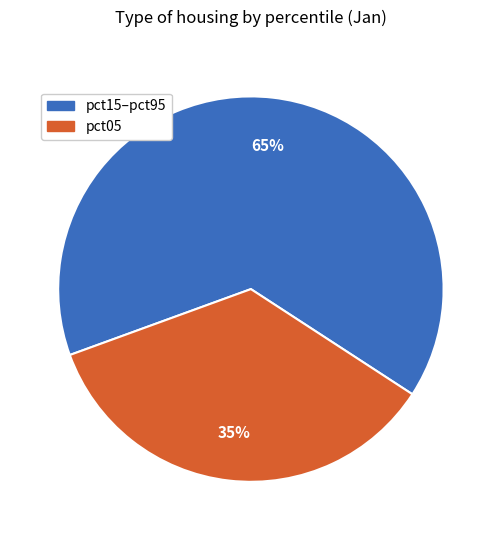

The pct15–pct95 slice represents 75% of the pie. True or false?

False